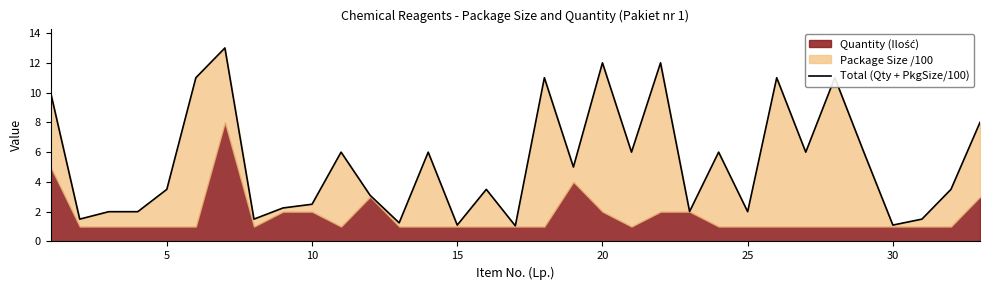

What is the average value?

5.3